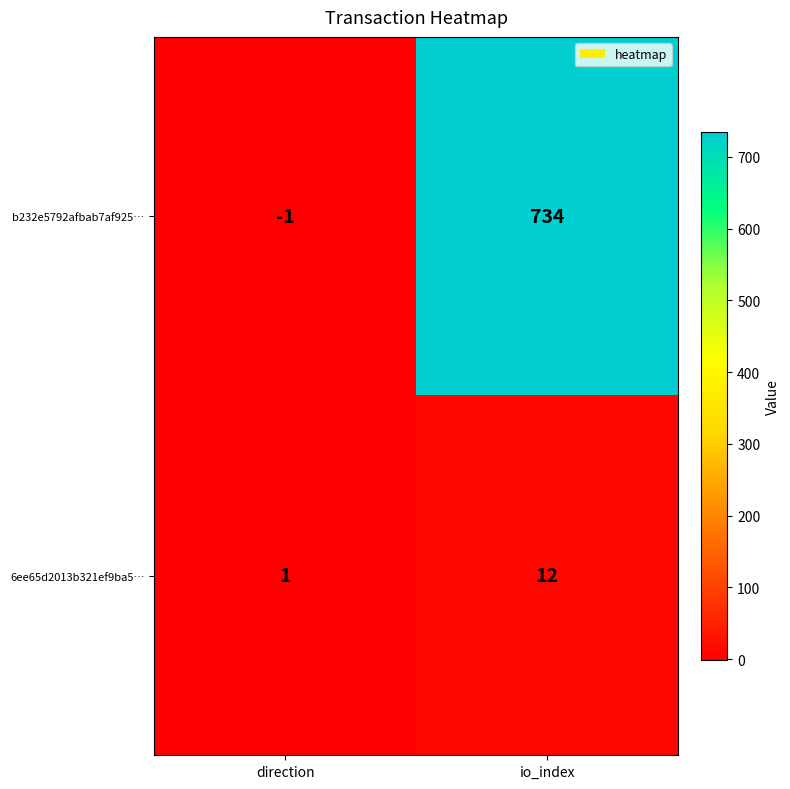

Where is b232e5792afbab7af925… nearest to the value 366?

direction